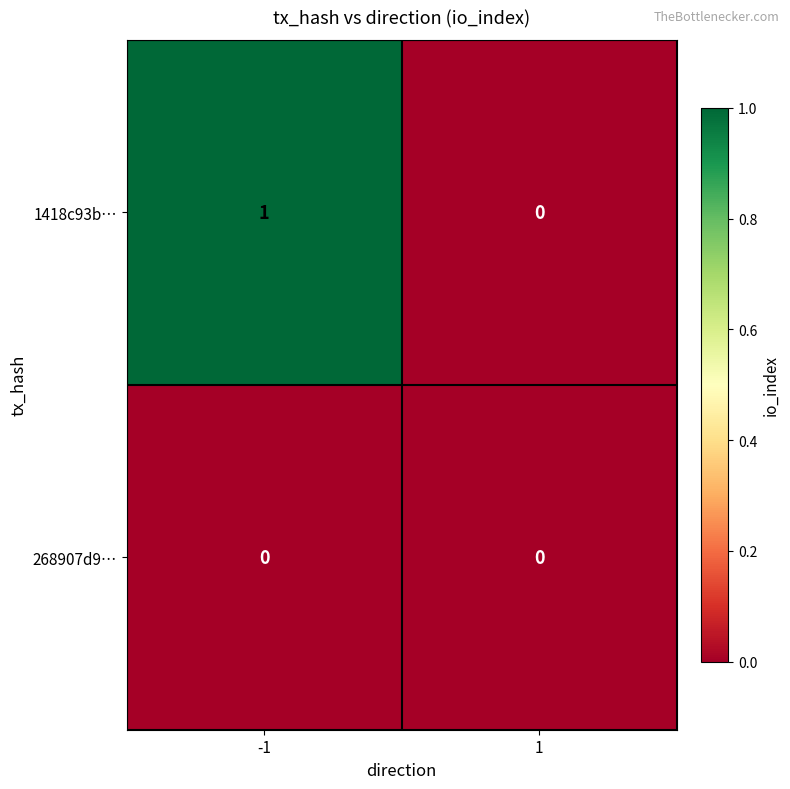

Which series changed the most between -1 and 1?

1418c93b…